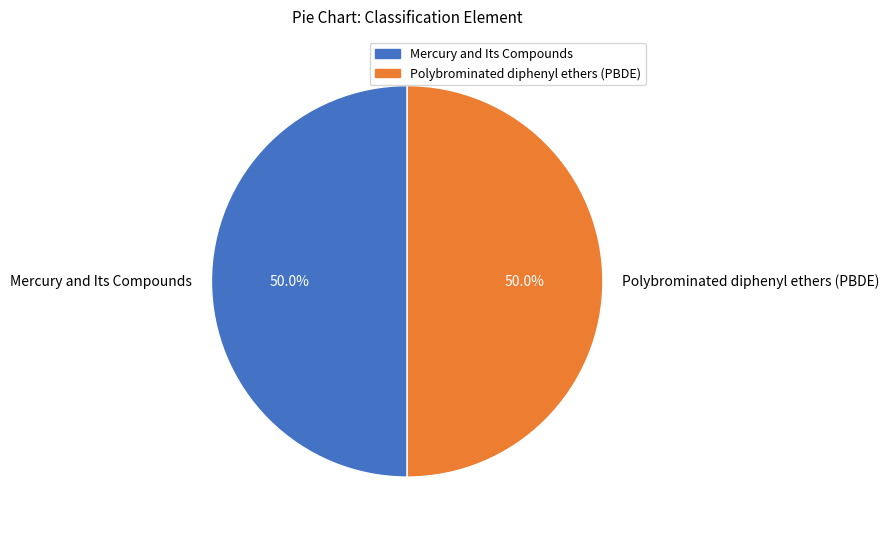

Approximately how many times larger is the value at Polybrominated diphenyl ethers (PBDE) compared to Mercury and Its Compounds?

1.0